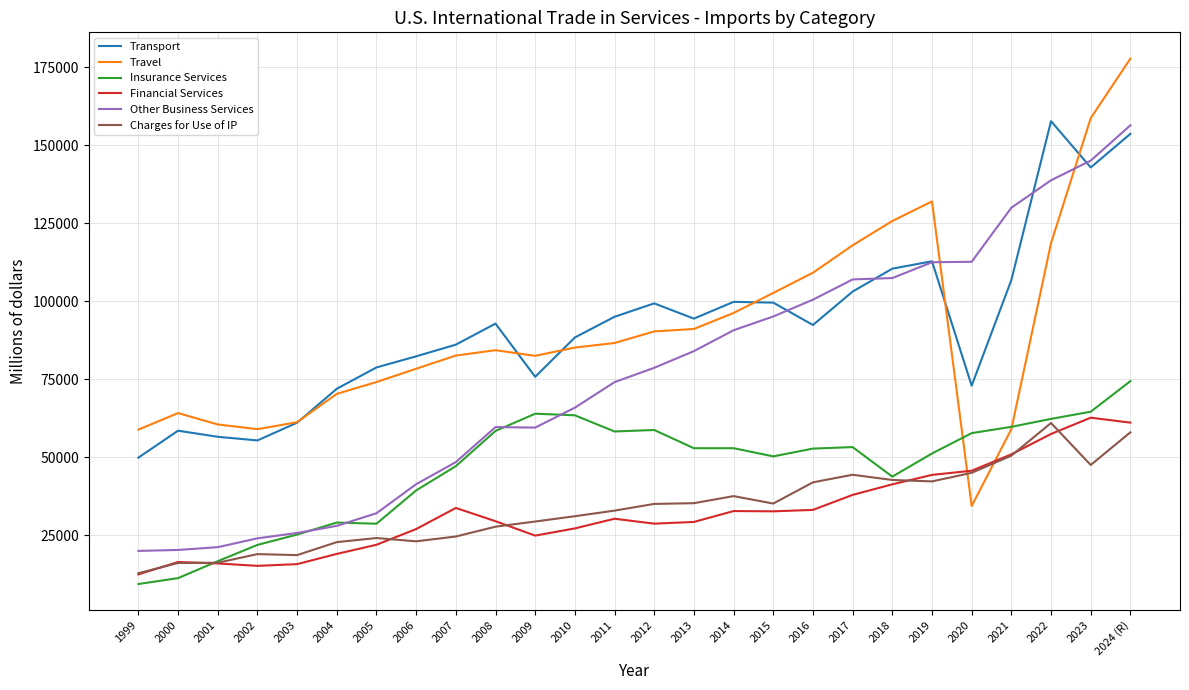

True or false: Transport has more than 1 interior local peaks.

True